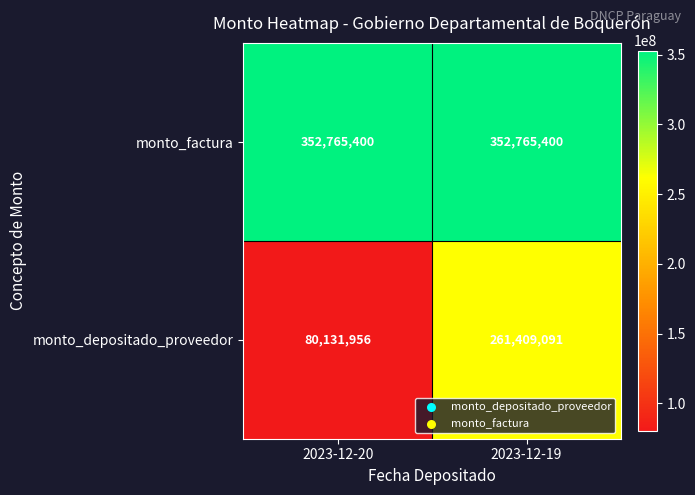

Which series has the largest range (max minus min)?

monto_depositado_proveedor